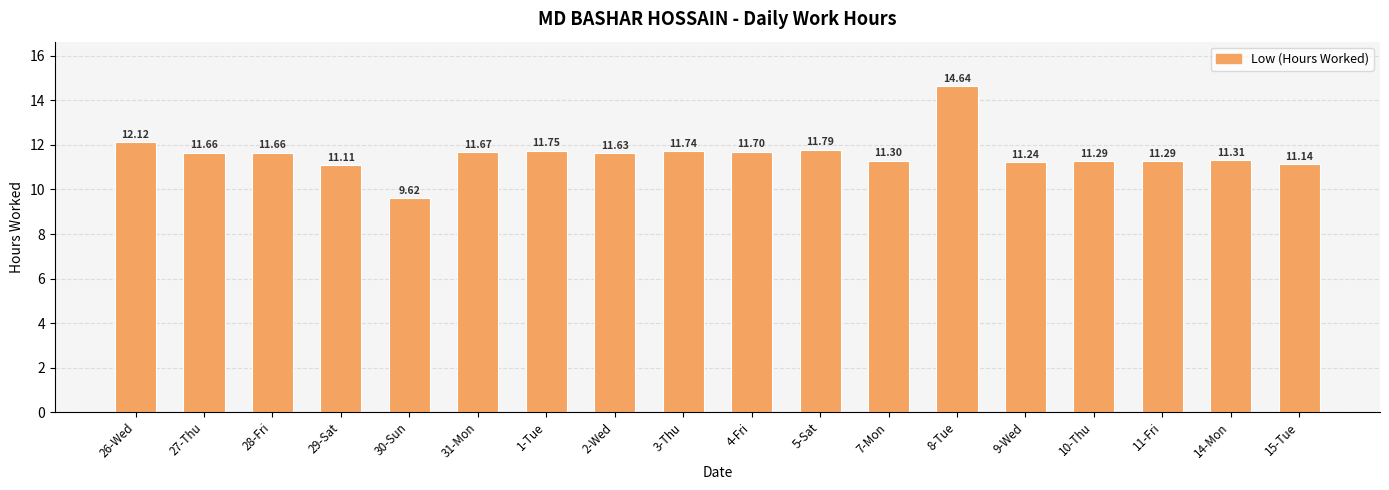

The chart shows a value of 5.9 at 9-Wed. True or false?

False